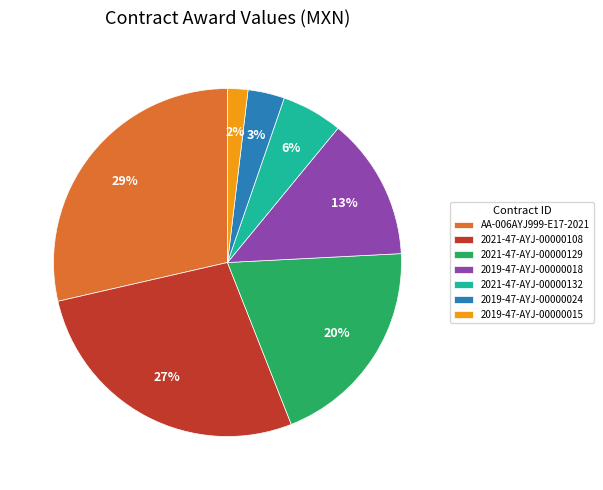

Is there a majority slice in this chart?

No